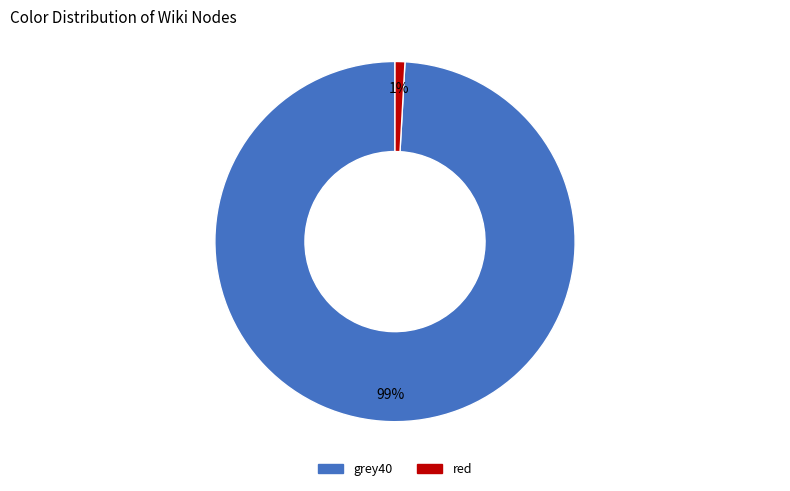

What is the smallest slice in the pie chart?

red